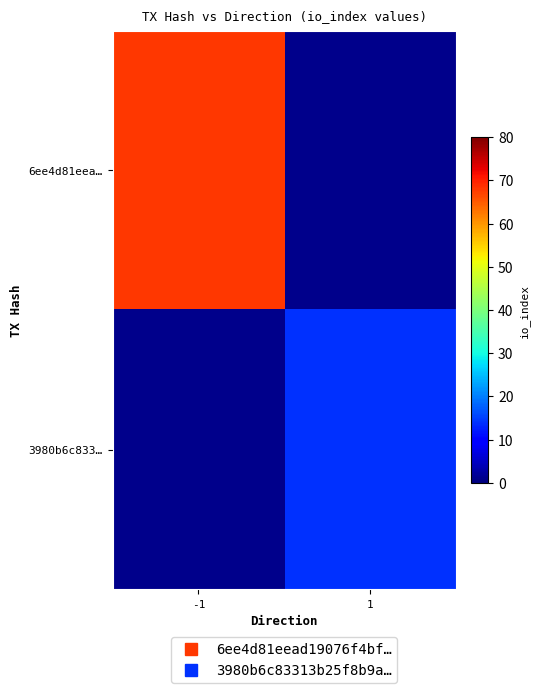

How many data points does each series have?

2